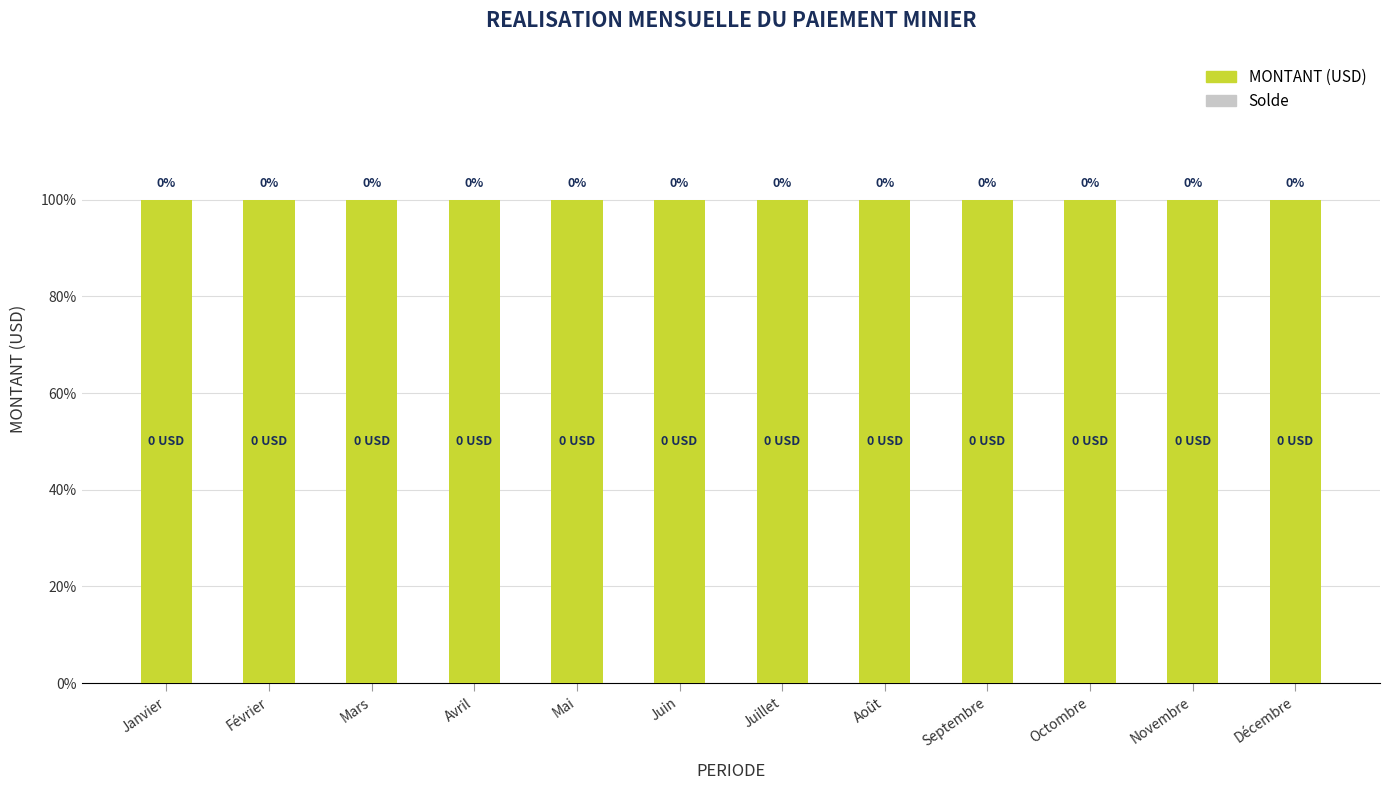

Rank the series at Juin from lowest to highest value.

Solde, MONTANT (USD)